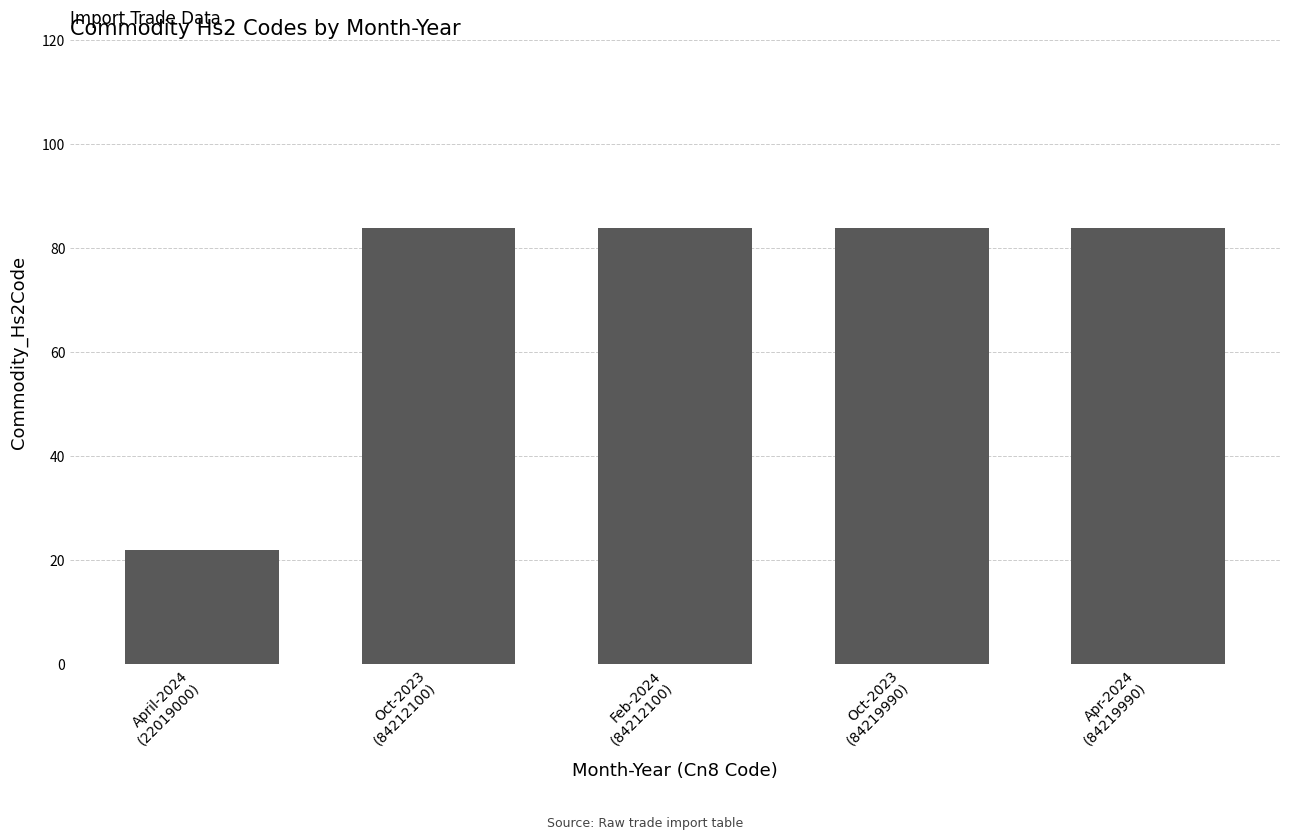

Which label corresponds to the smallest value in the chart?

April-2024
(22019000)